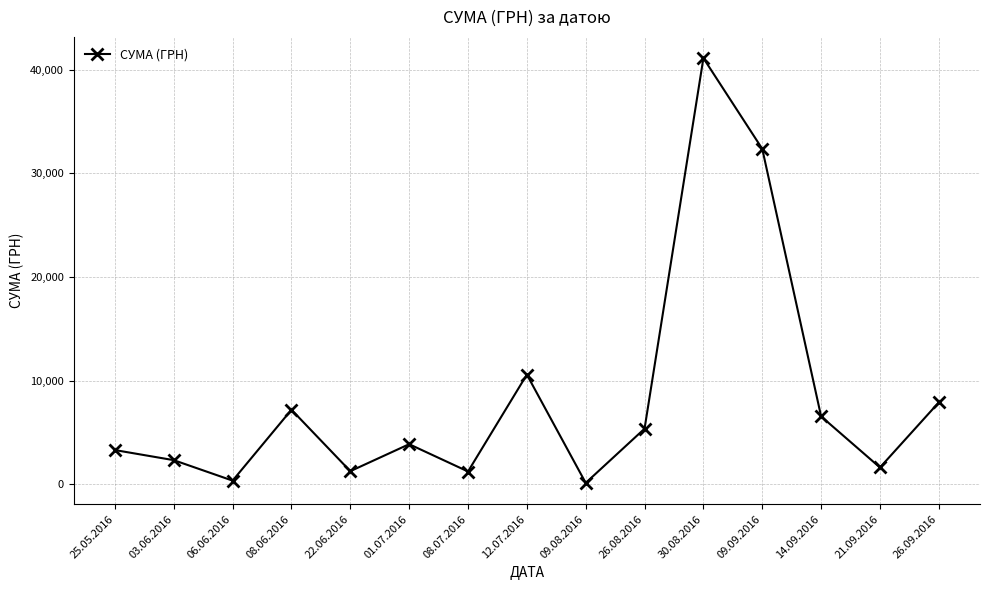

At which category does the chart reach its peak across all series?

30.08.2016